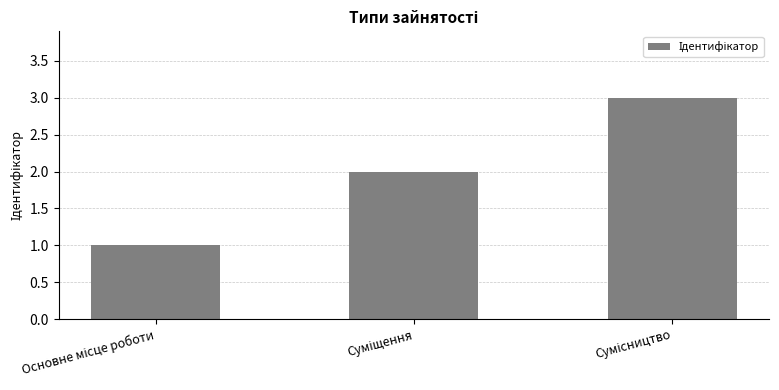

What is the sum of all values?

6